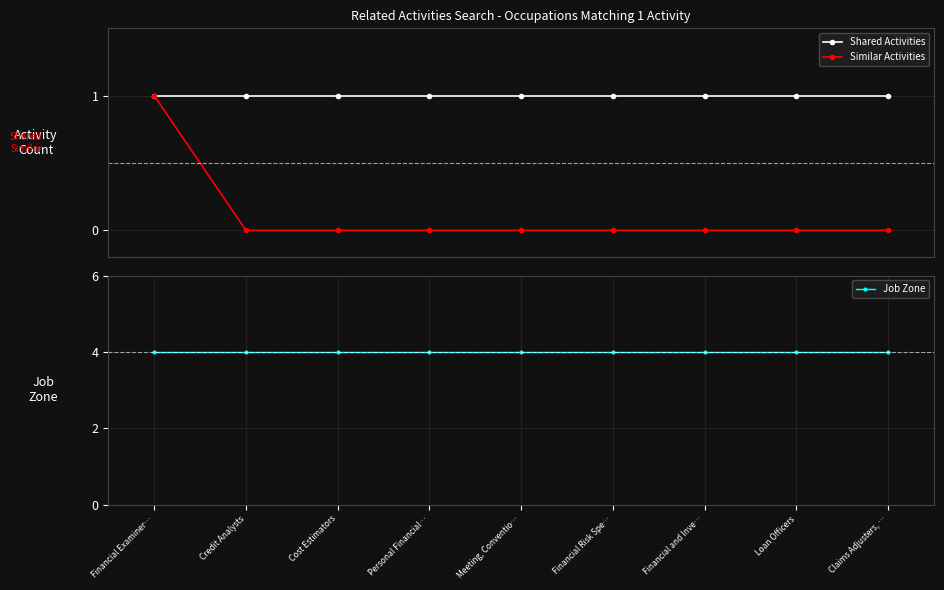

Which series has the largest total across all categories?

Job Zone